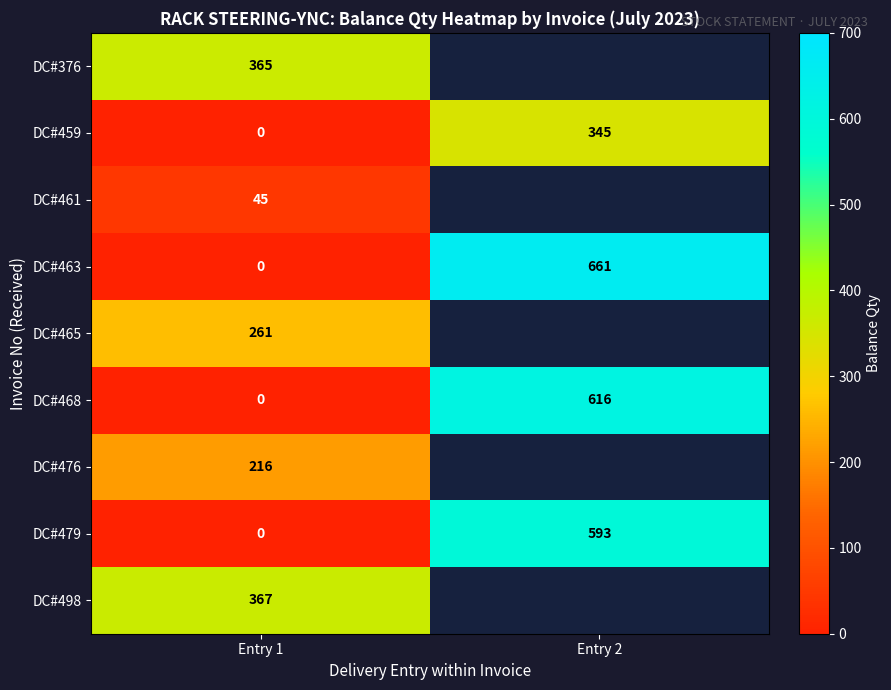

True or false: DC#479 has a value of -330 at Entry 1.

False